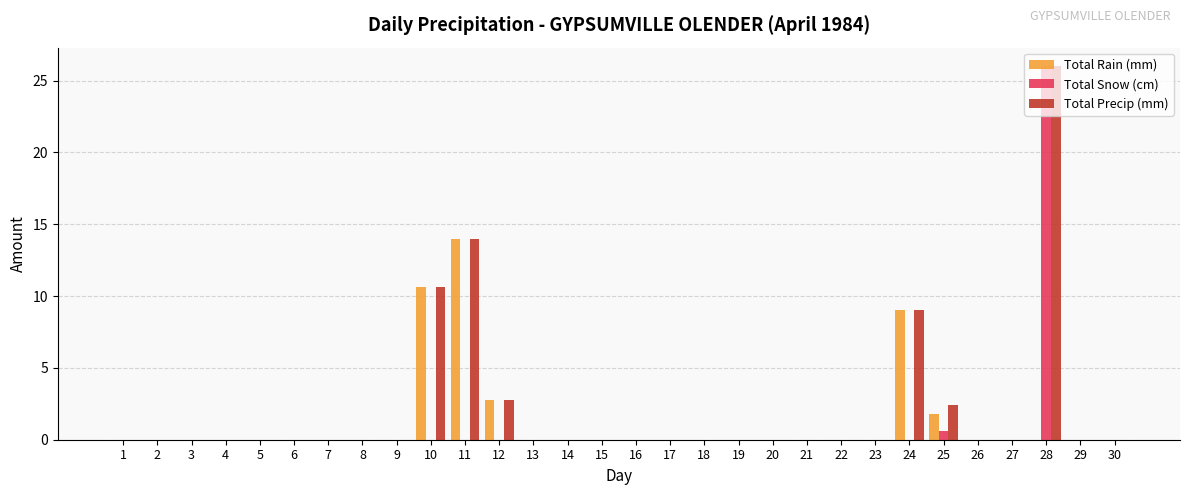

Does the chart contain stacked bars?

No